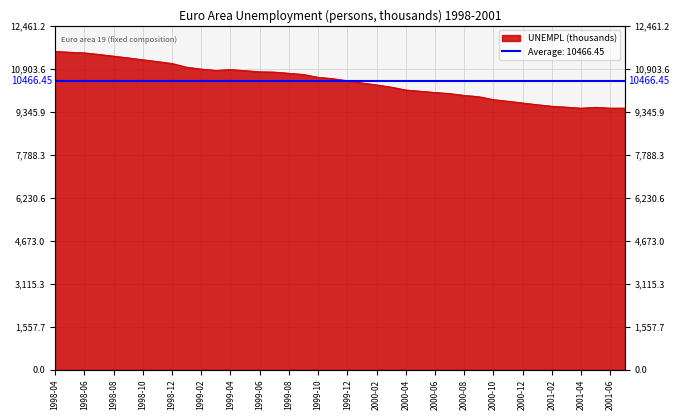

What is the label of the 21st point from the right?

1999-11